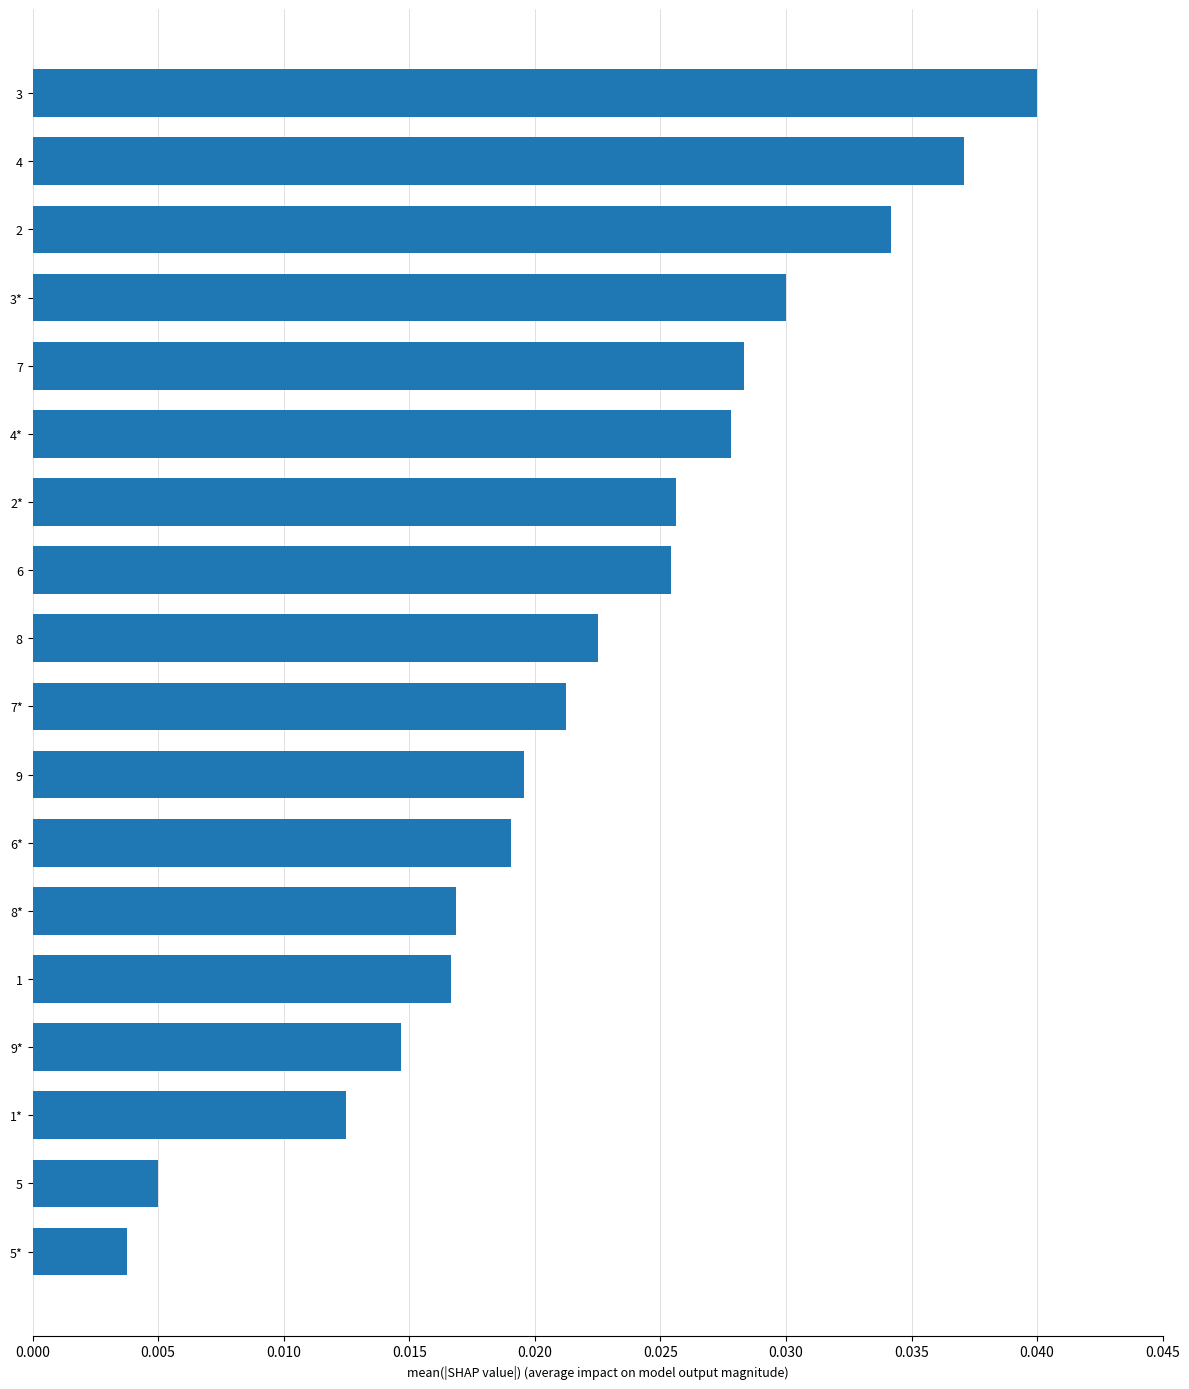

Where is the data nearest to the value 0?

5*